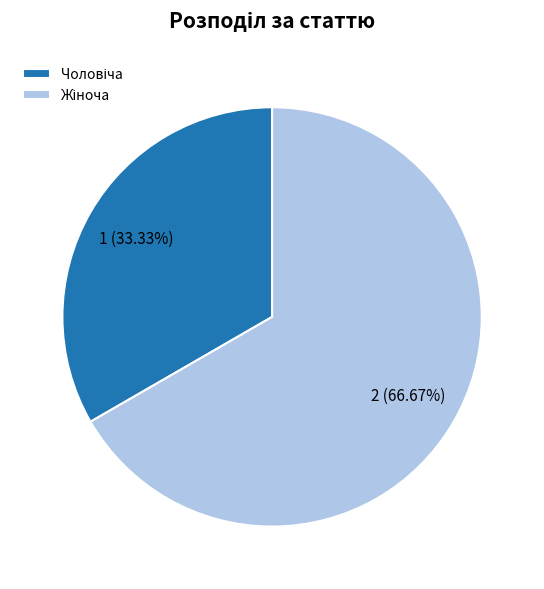

Is there a majority slice in this chart?

Yes